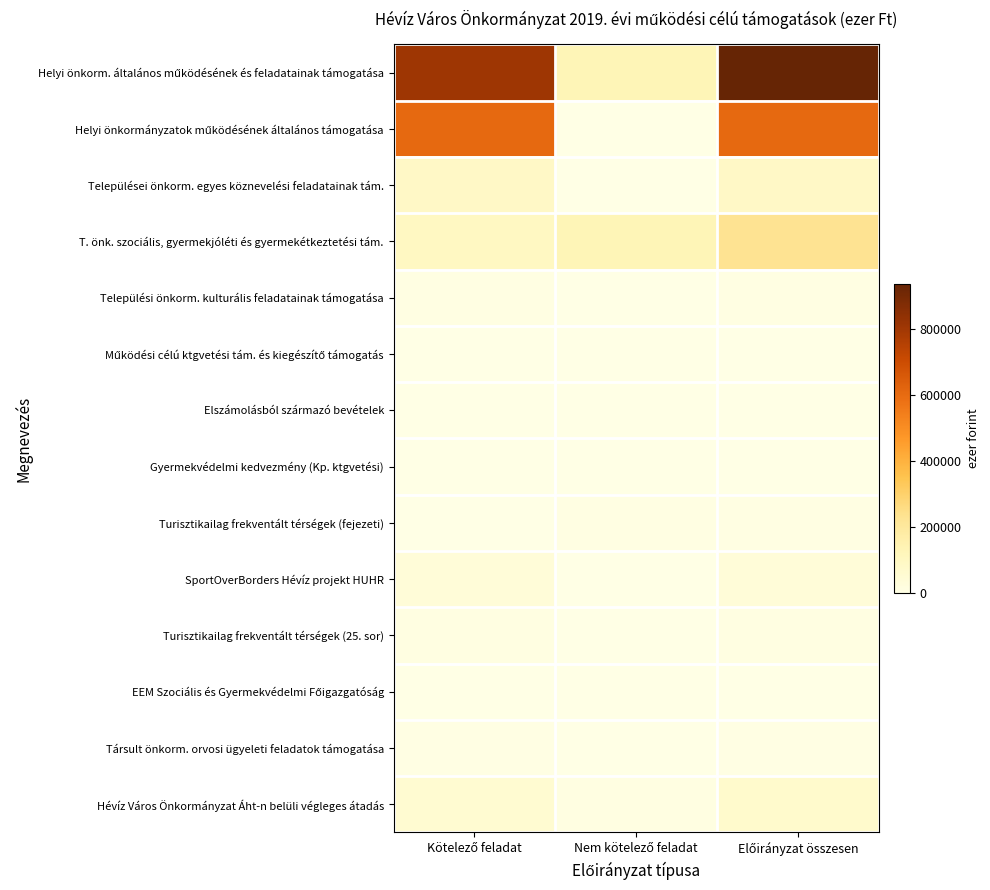

Between Nem kötelező feladat and Kötelező feladat, which is larger?

Kötelező feladat